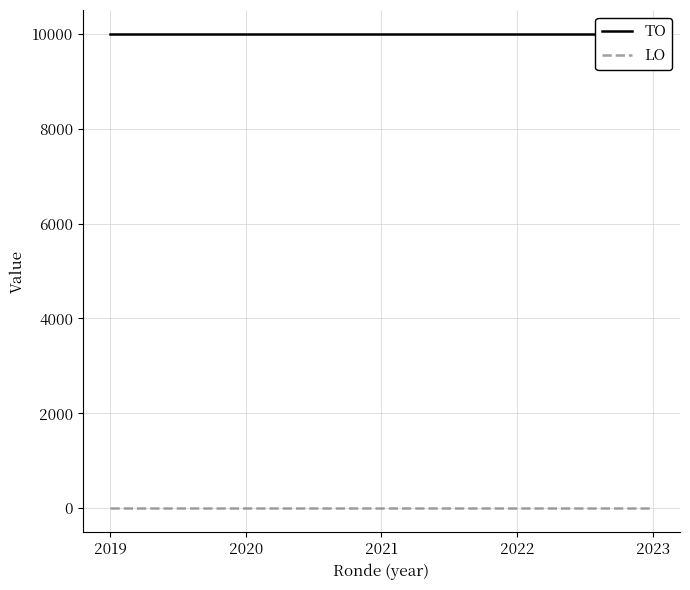

How many lines are shown in the chart?

2